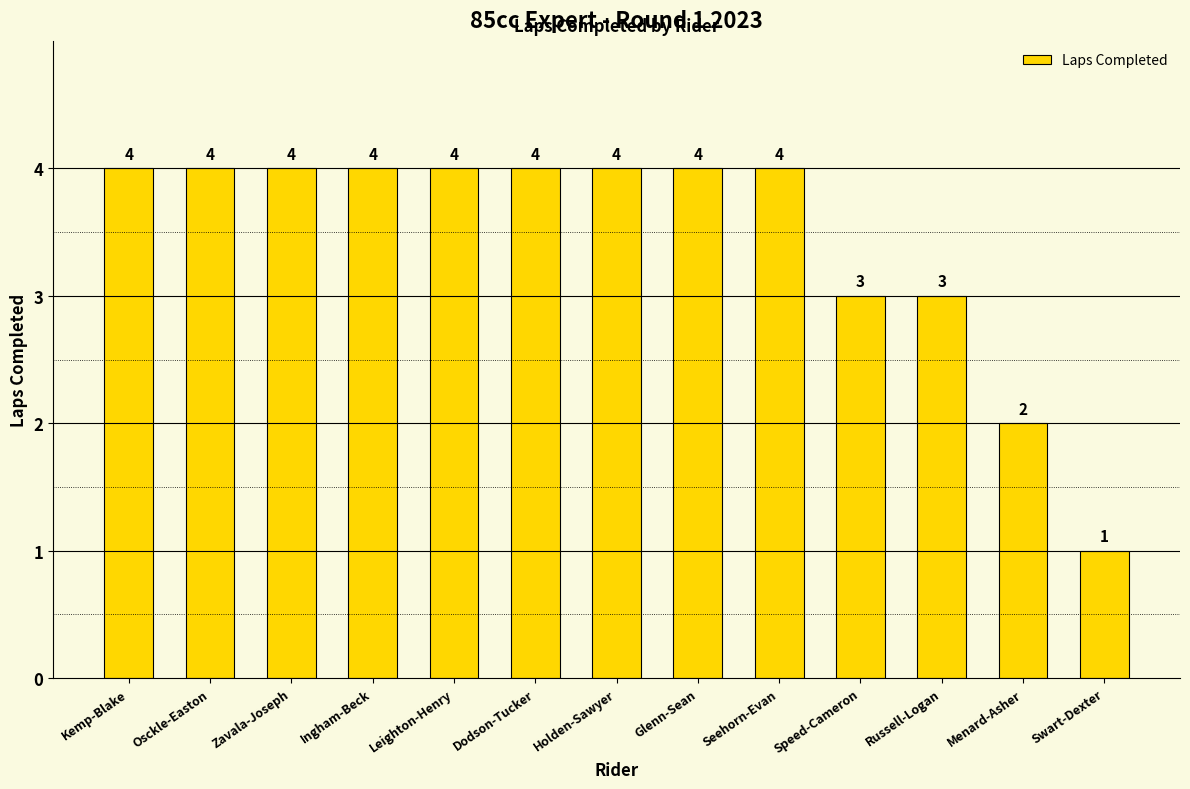

What is the difference between the maximum and minimum values?

3